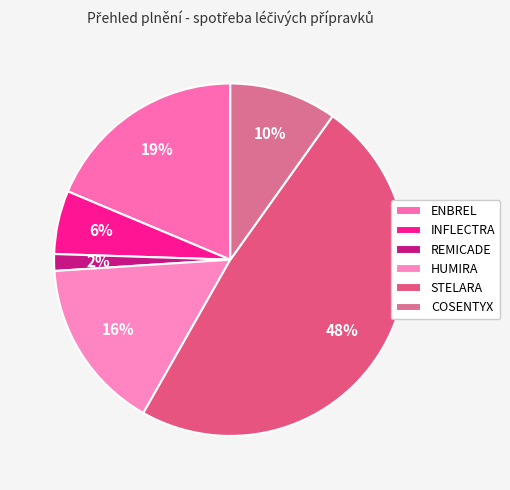

Count the number of slices in the pie.

6